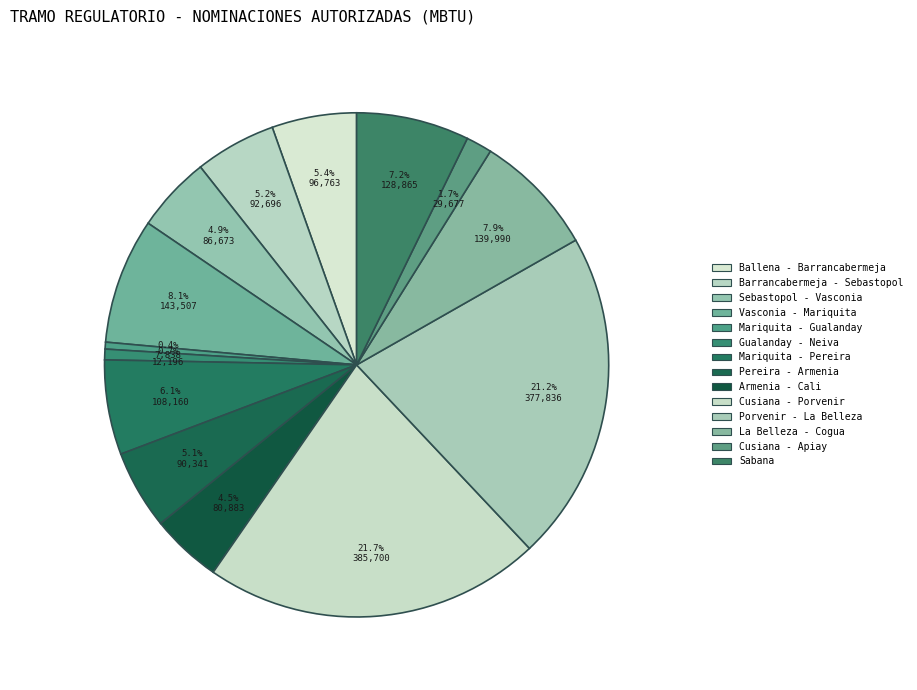

Combined, what portion of the pie is Porvenir - La Belleza and Cusiana - Porvenir?

42.9%